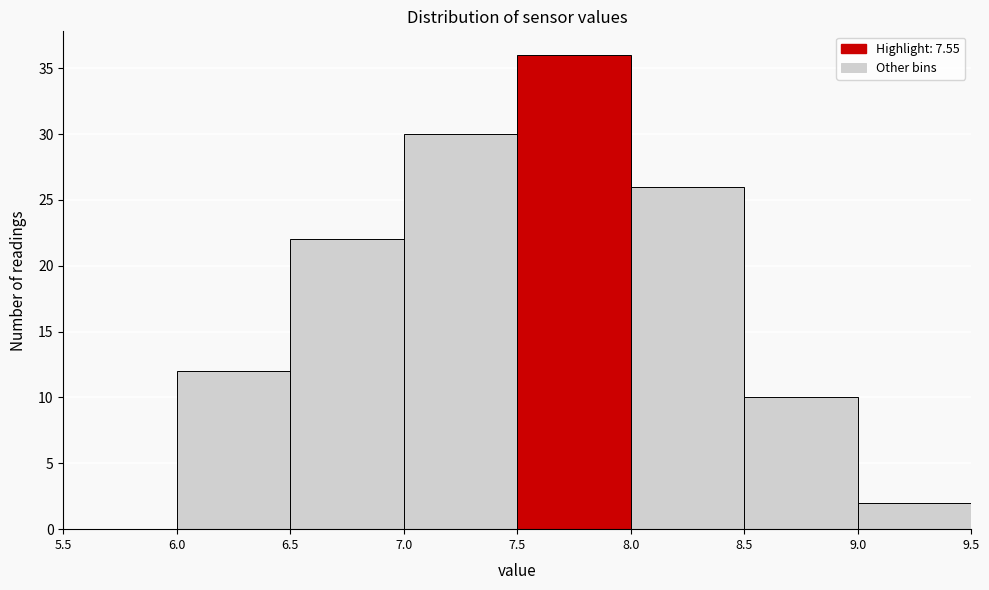

Over which range of the x-axis is the bar tallest?

7.5 to 8.0